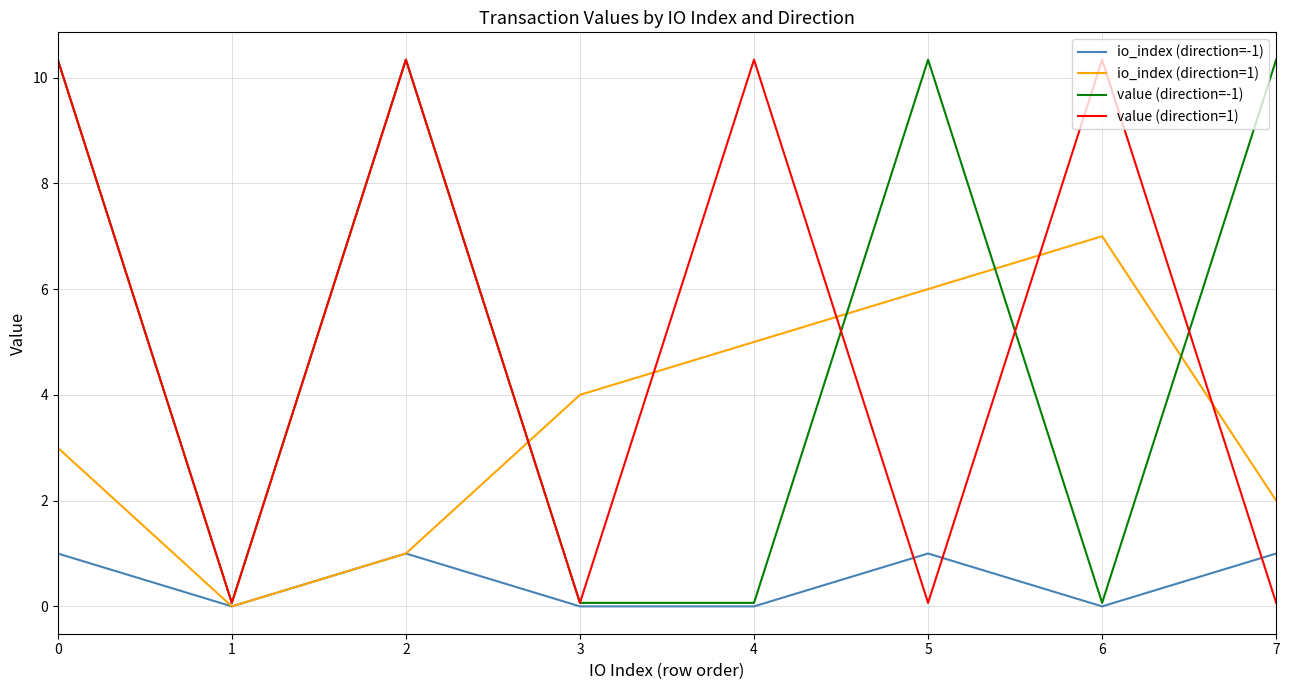

What is the total value across all series at 2?

22.7